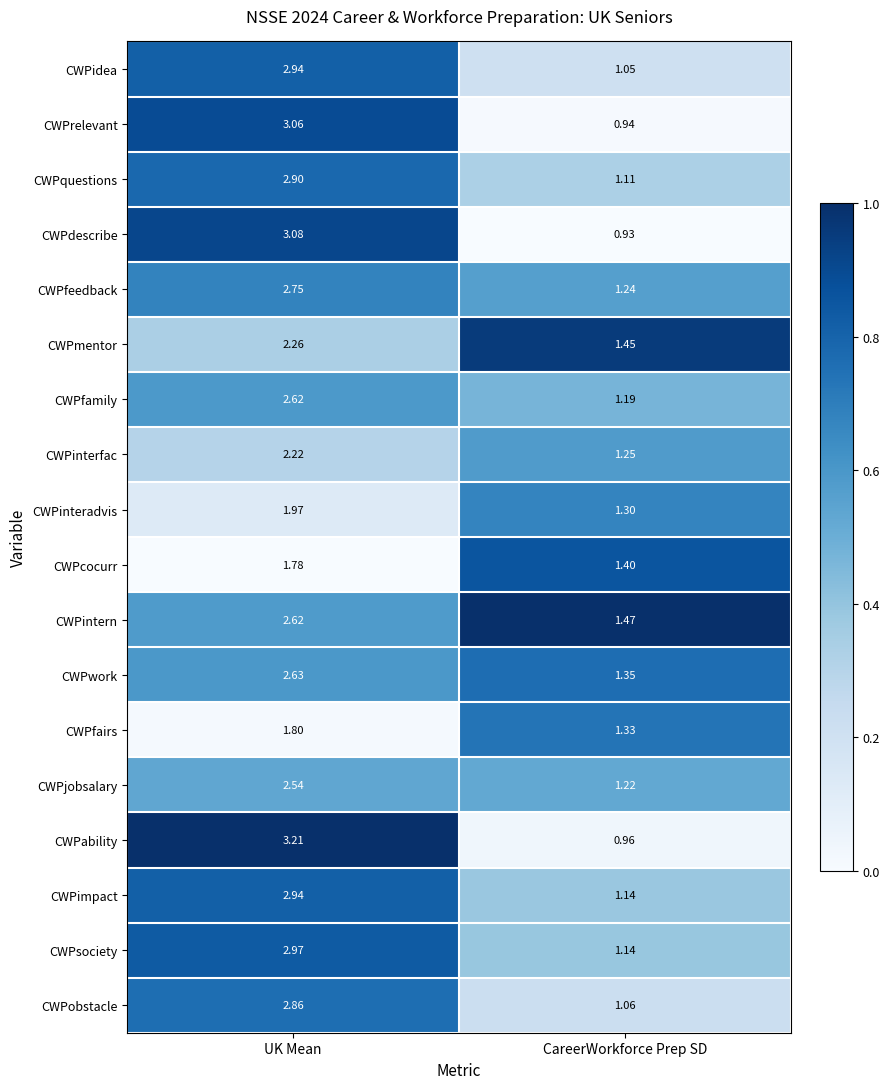

How many data points does each series have?

2